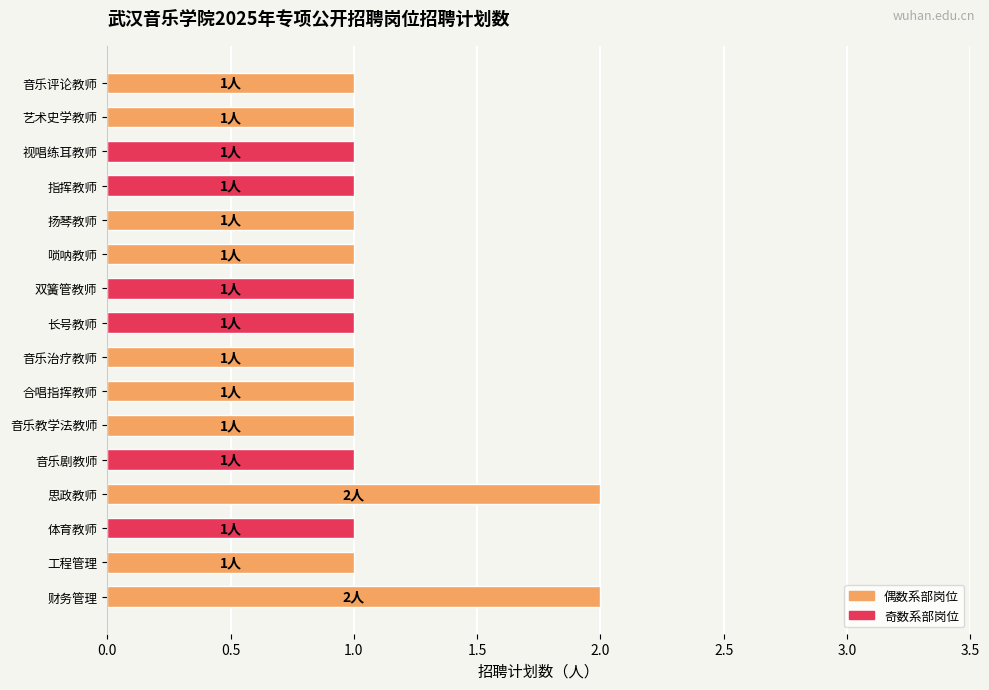

Reading bottom to top, extract all data points from this chart.

财务管理=2	工程管理=1	体育教师=1	思政教师=2	音乐剧教师=1	音乐教学法教师=1	合唱指挥教师=1	音乐治疗教师=1	长号教师=1	双簧管教师=1	唢呐教师=1	扬琴教师=1	指挥教师=1	视唱练耳教师=1	艺术史学教师=1	音乐评论教师=1